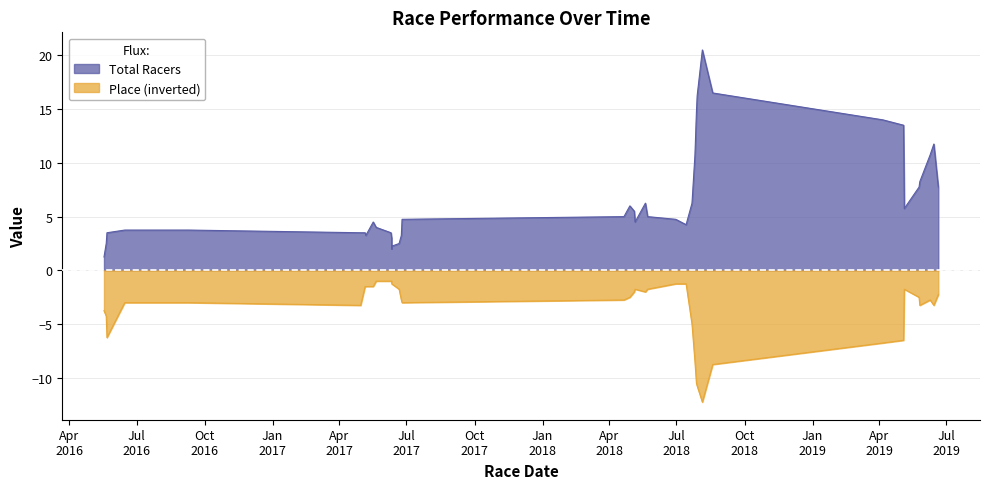

In Total Racers, how many points are lower than both neighbors (excluding endpoints)?

10